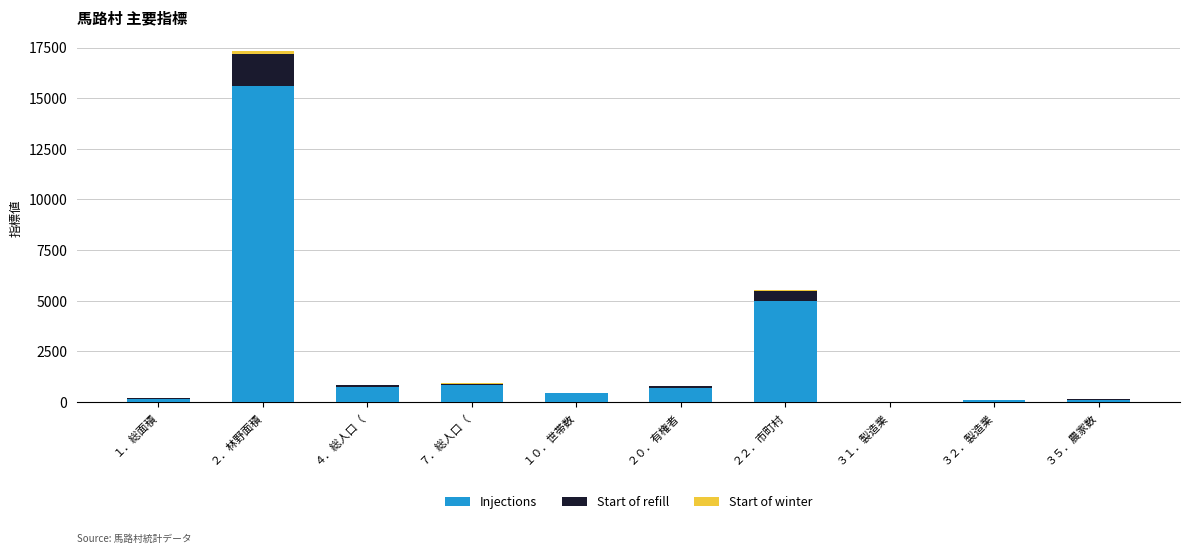

What is the maximum value for Injections?

15600.0